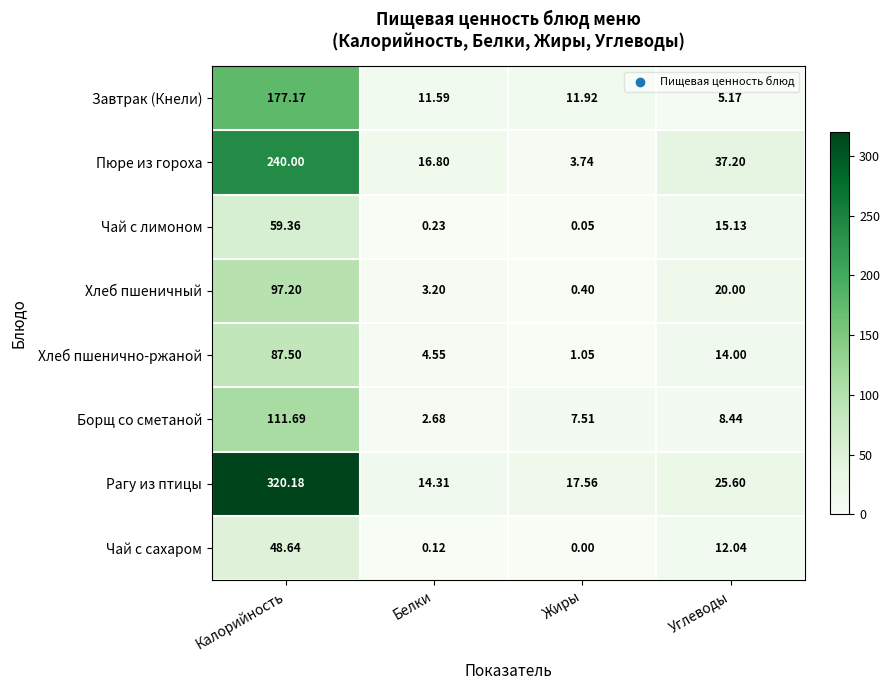

Which category has the highest value across all series?

Калорийность